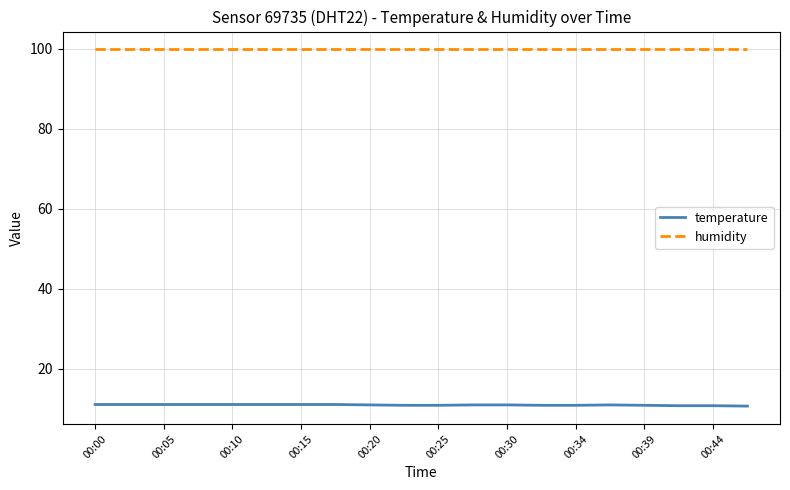

How many categories are shown in the chart?

20